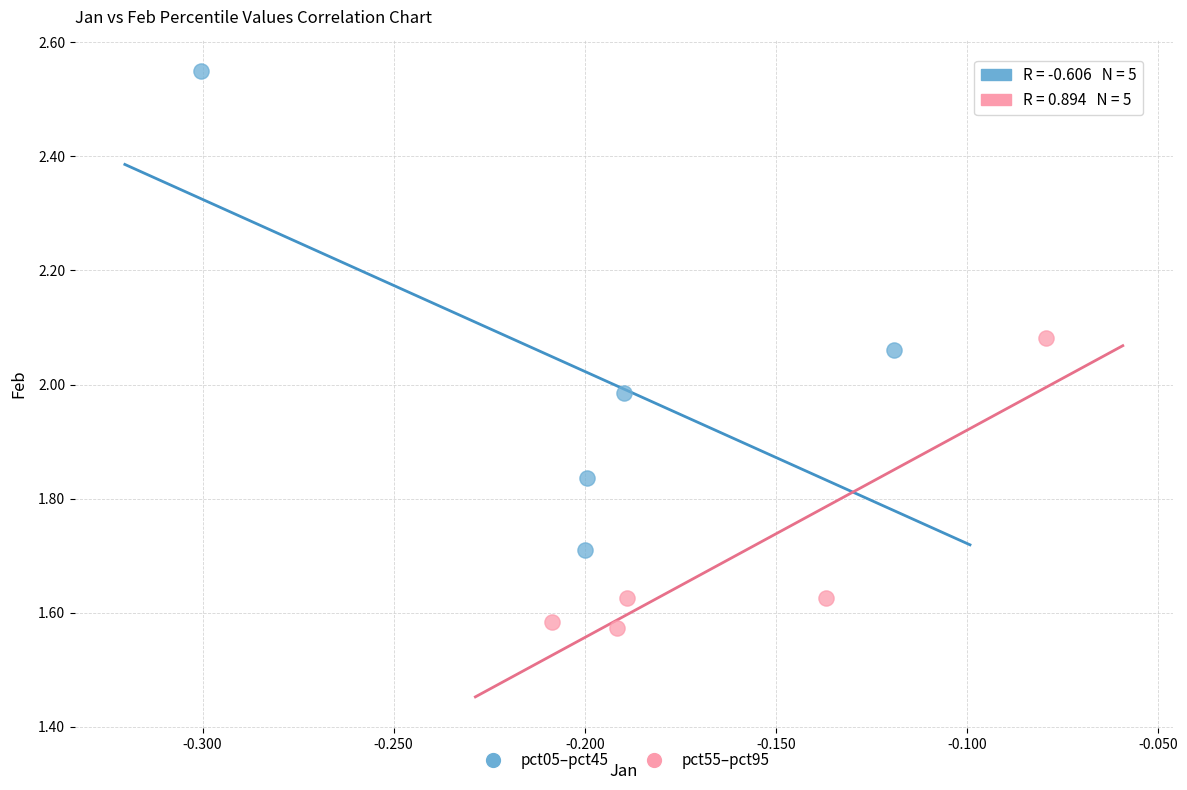

Which series reaches the minimum Y coordinate?

pct55–pct95